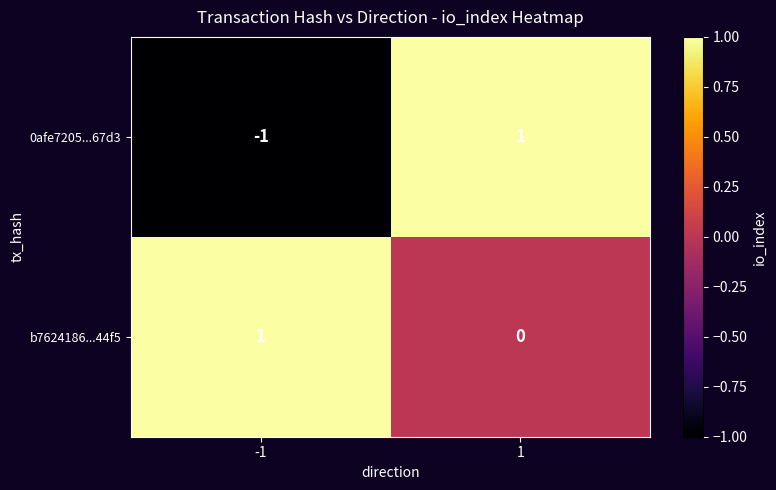

The value of 0afe7205...67d3 at 1 is 1. True or false?

True